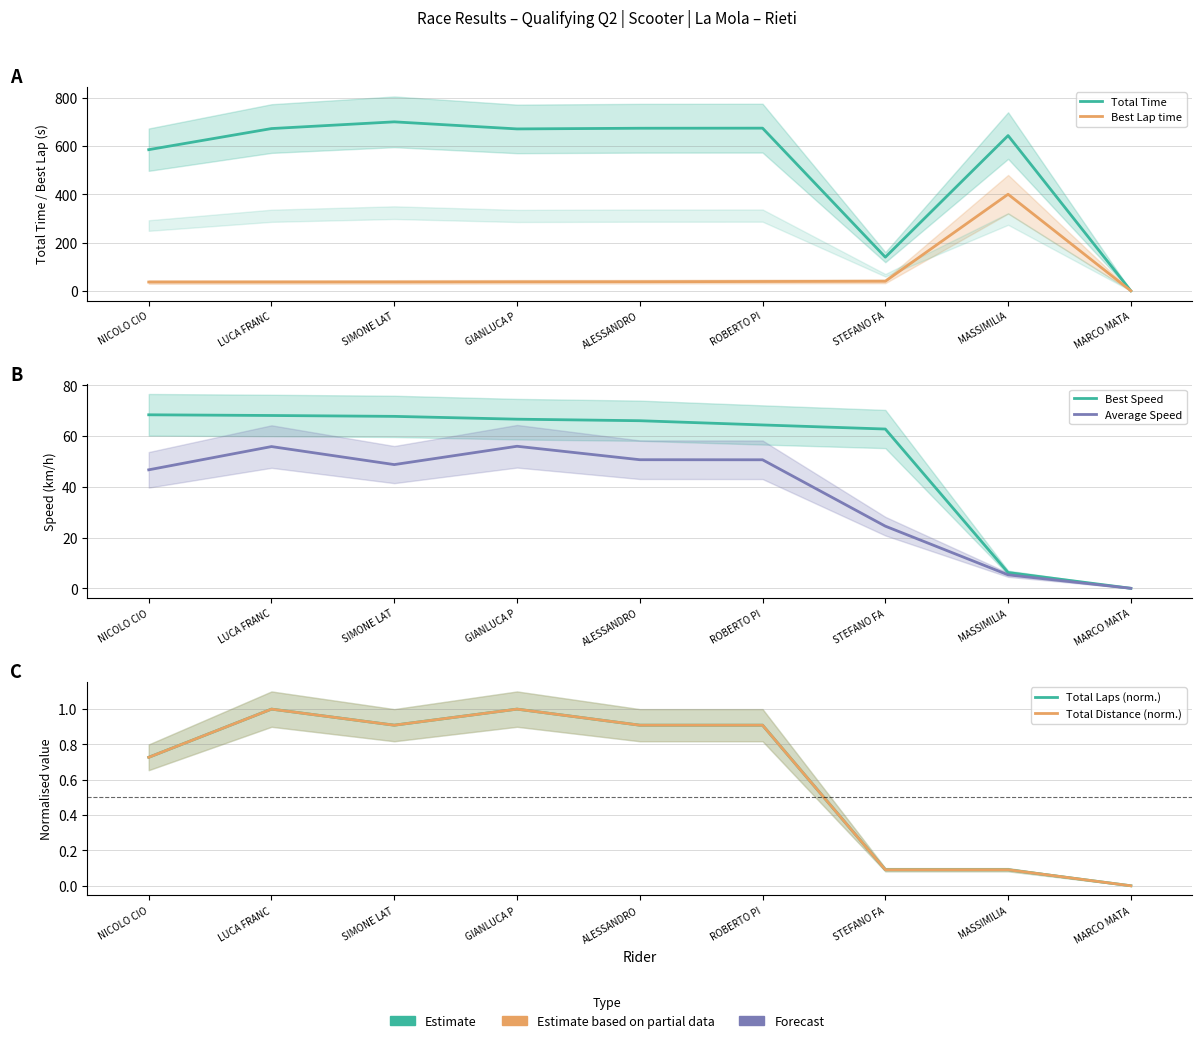

What is the sum of the Total Time values at GIANLUCA P and NICOLO CIO?

1255.4